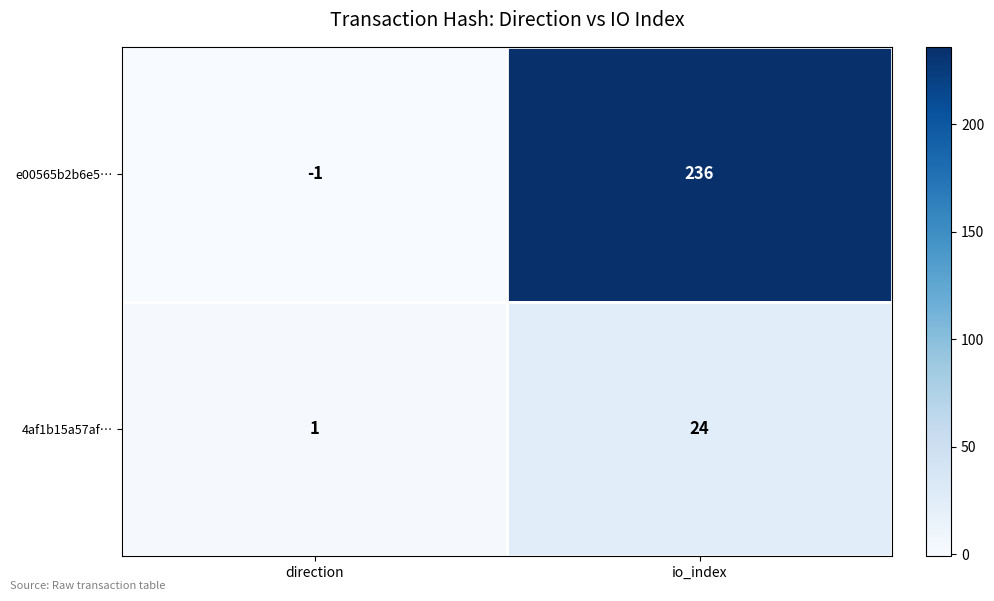

Is it true that e00565b2b6e5… equals 128 at io_index?

False